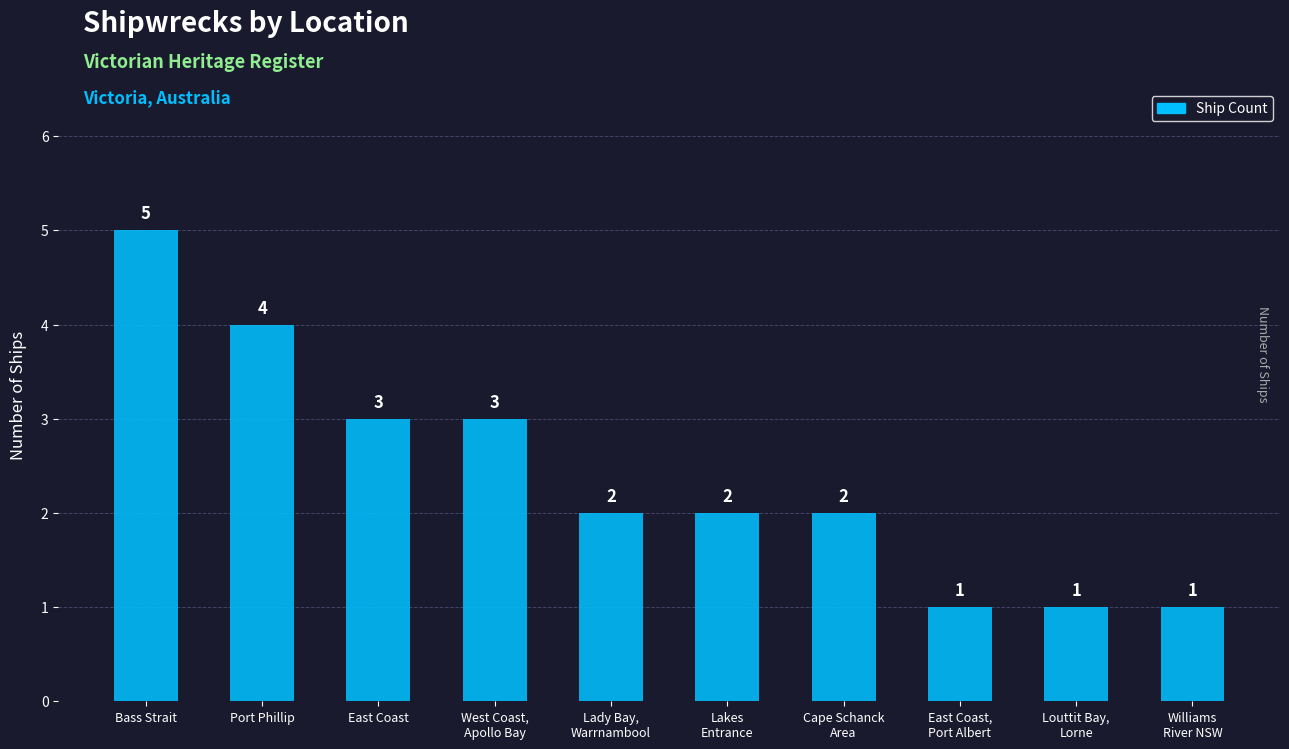

Does the chart contain any negative values?

No